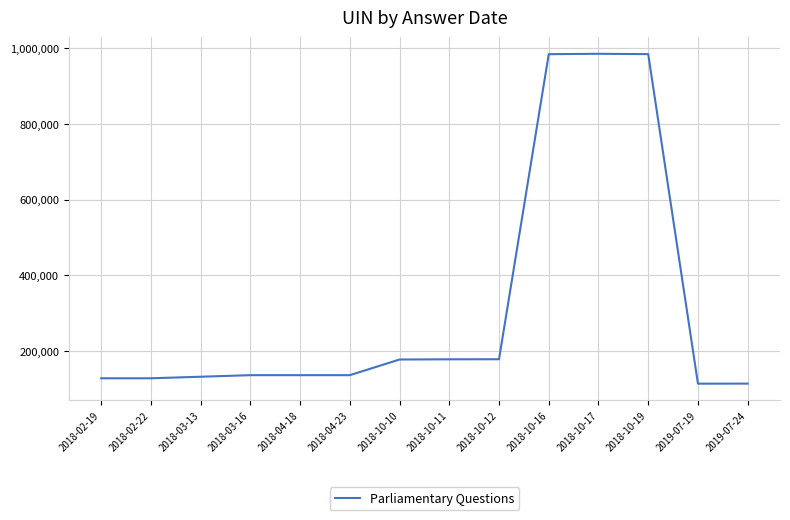

What is the ratio of the value at 2018-03-13 to the value at 2019-07-19?

1.2